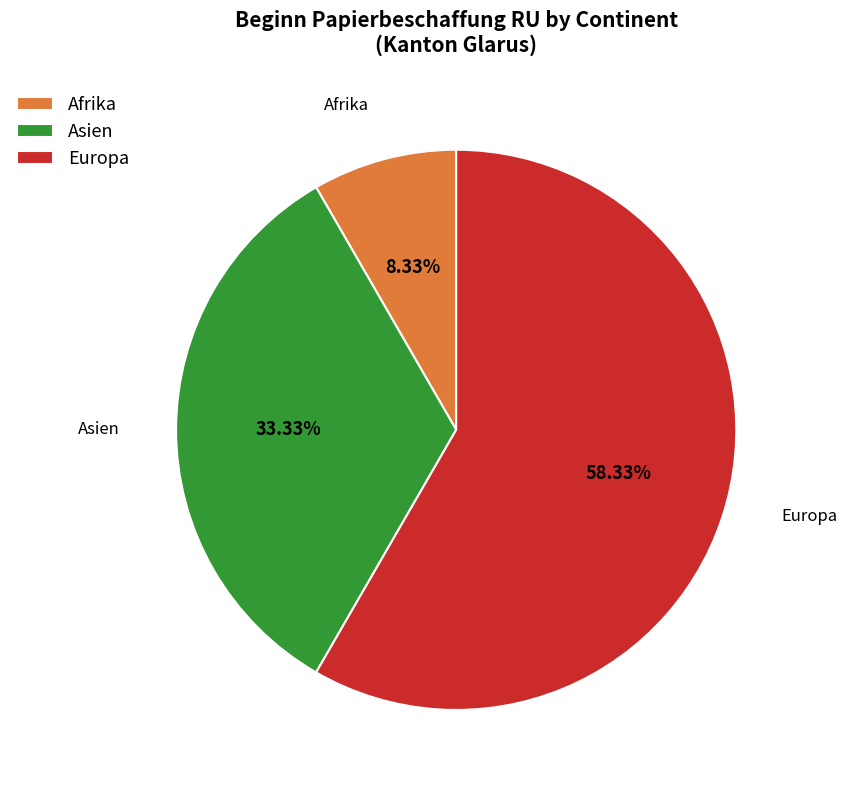

Rank the categories by value from lowest to highest.

Afrika, Asien, Europa